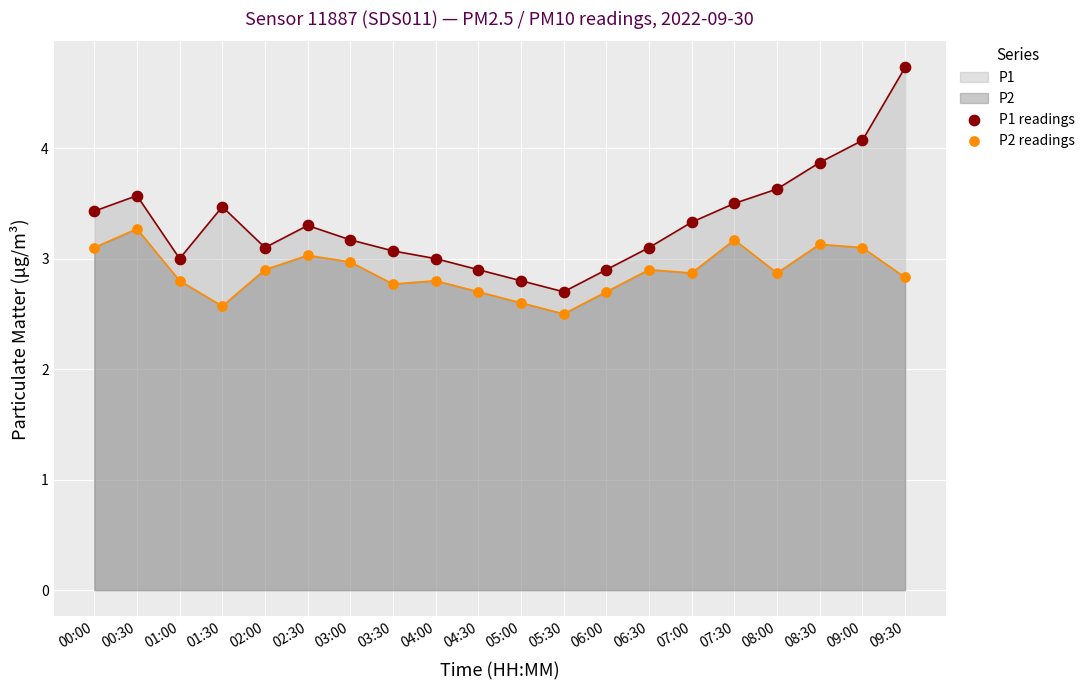

Which series has the widest spread of Y values?

P1 readings